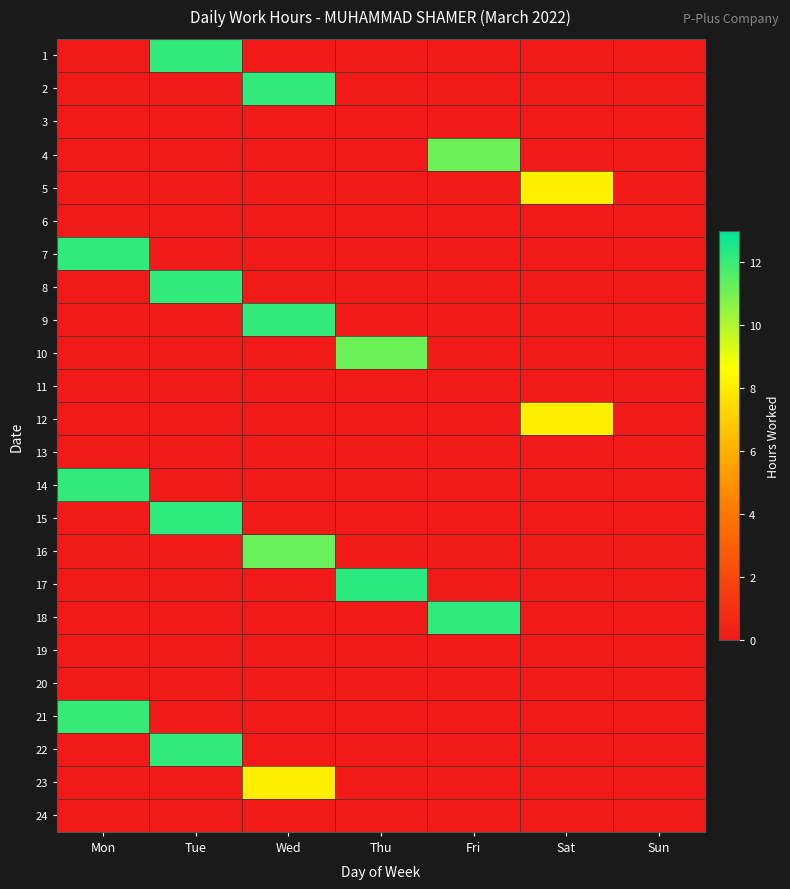

How many distinct data groups are displayed?

24